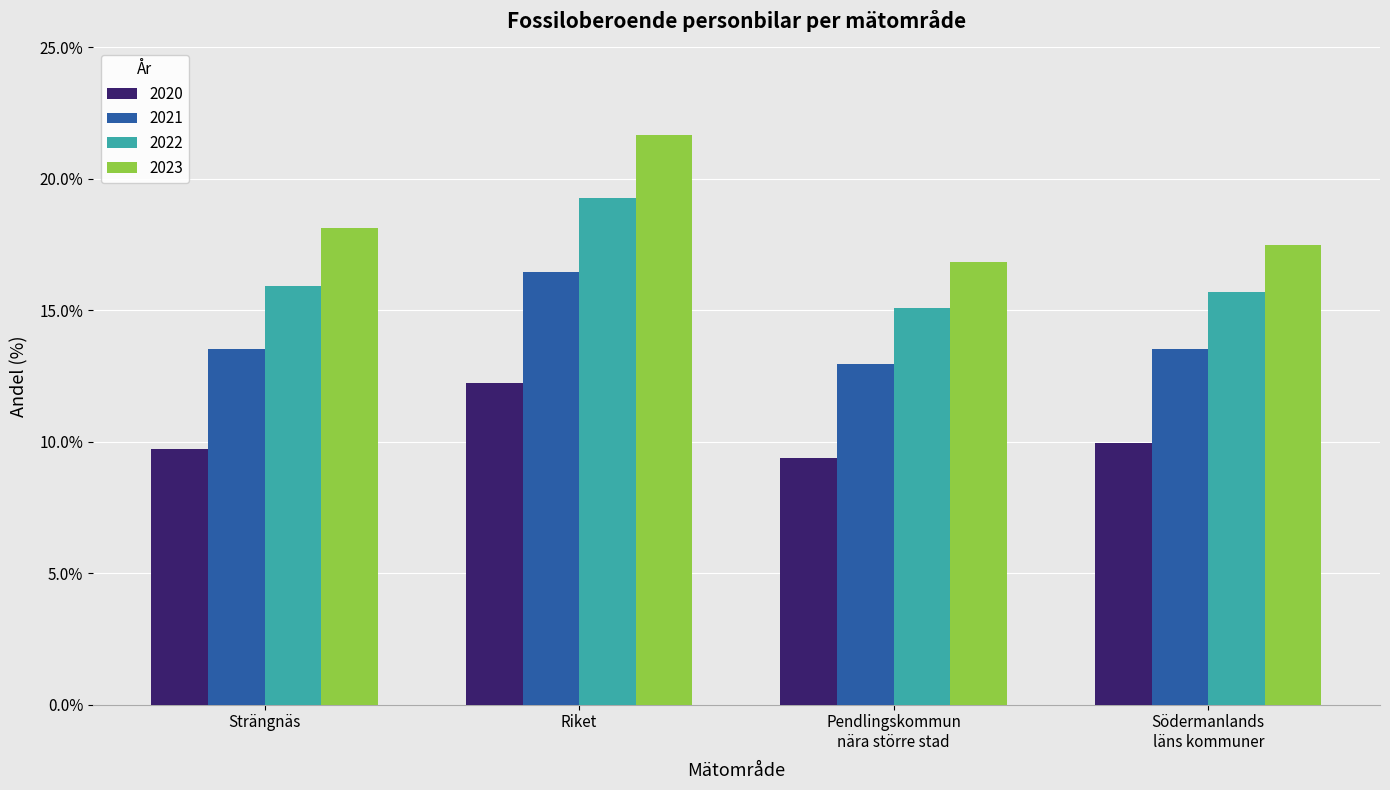

True or false: 2020 has a value of 4.9 at Strängnäs.

False